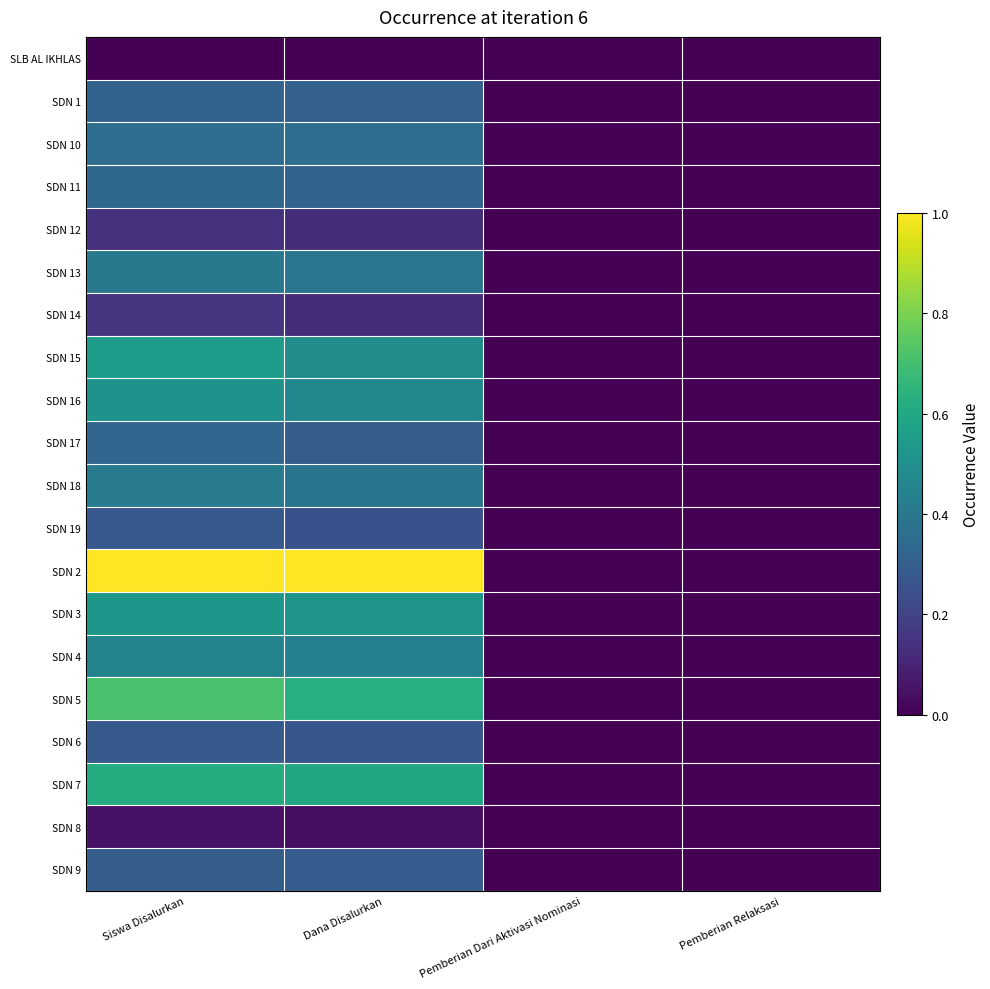

Which series has the largest range (max minus min)?

SDN 2